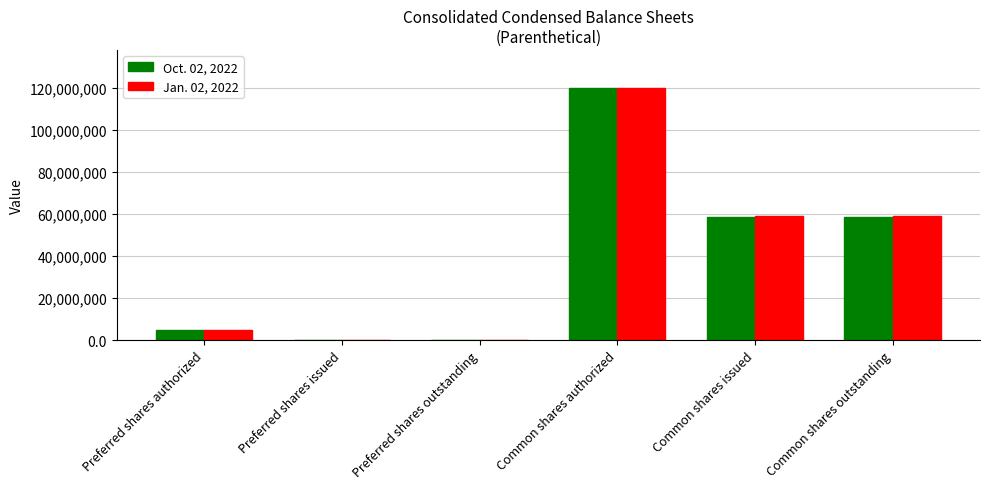

Are the bars horizontal?

No